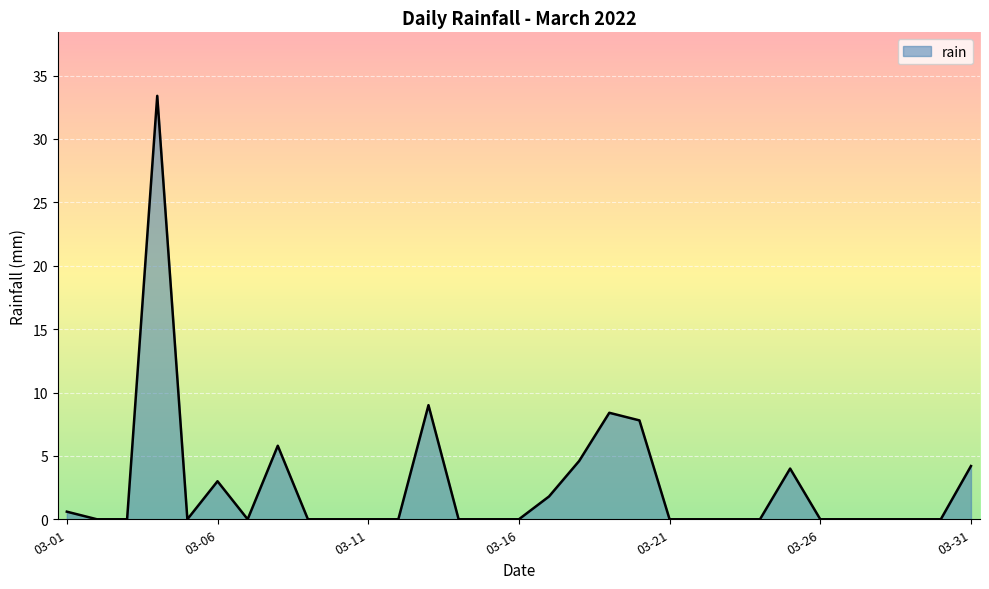

What is the maximum value shown in the chart?

33.4